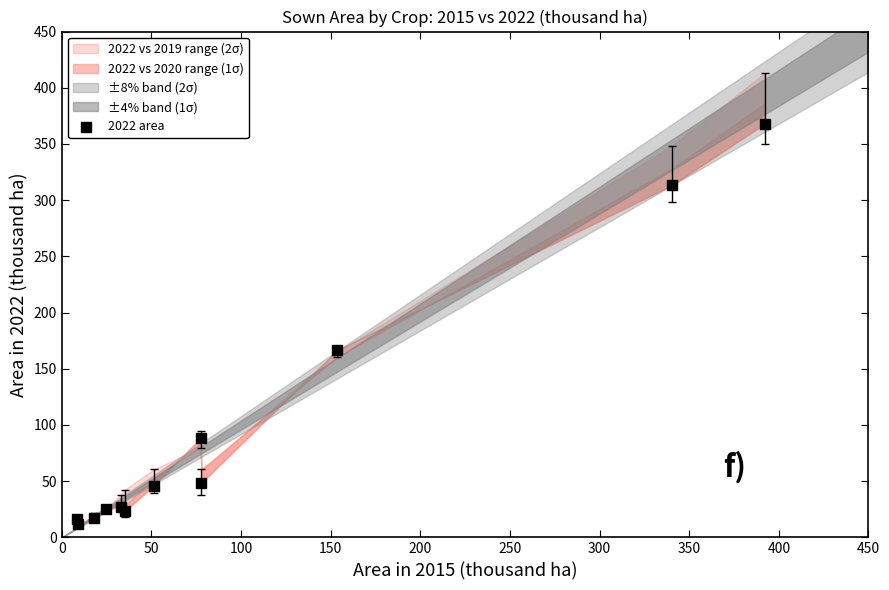

What Y value in the scatter plot is closest to 189?

166.5